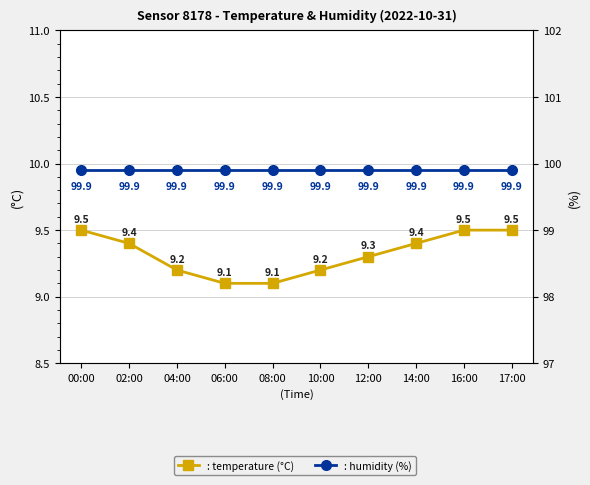

True or false: humidity and temperature intersect in this chart.

False